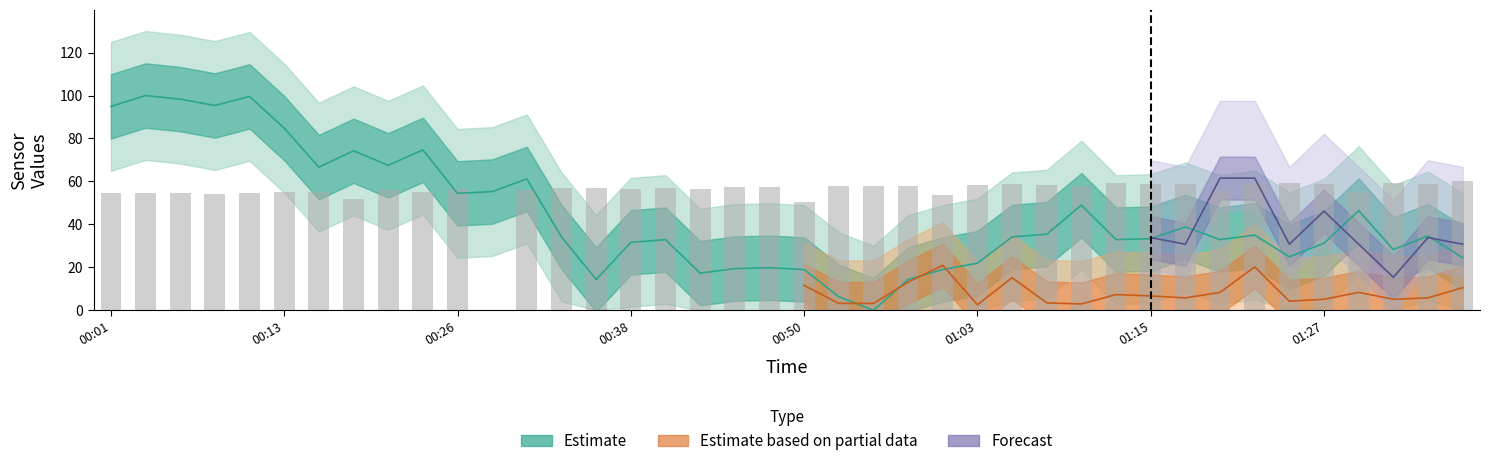

True or false: BME280_humidity has a value of 32.9 at 00:40.

True